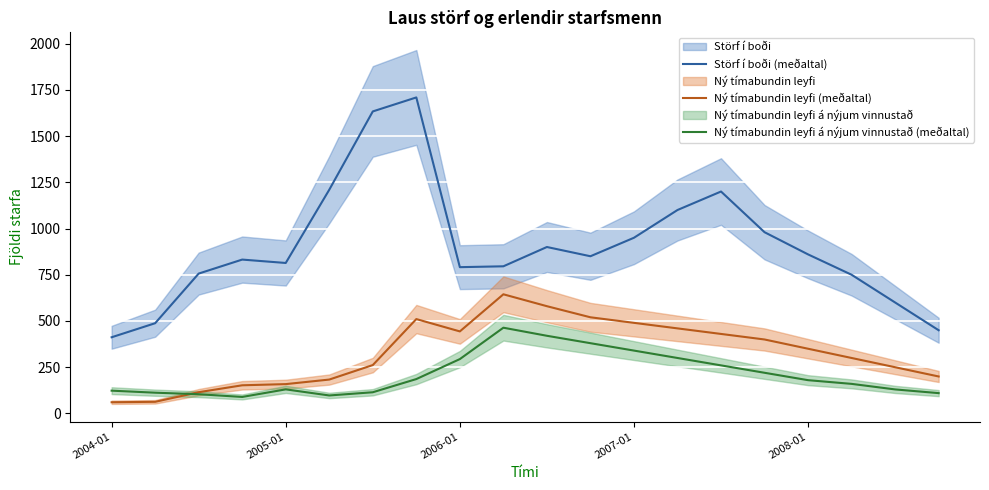

At which category is the sum across all series the highest?

7